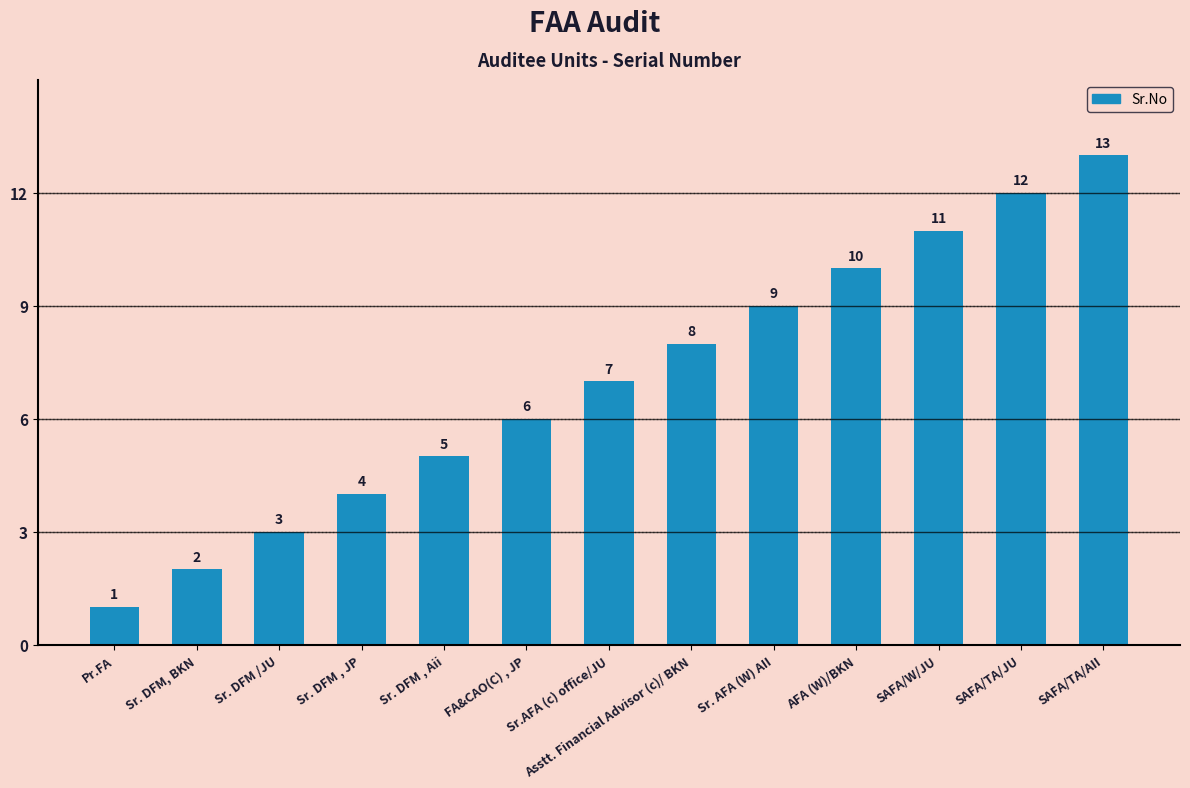

What is the maximum value shown in the chart?

13